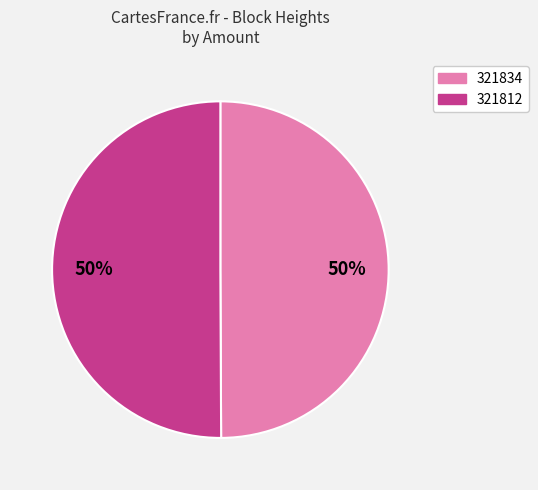

Is it true that 321834 is 13% of the pie?

False